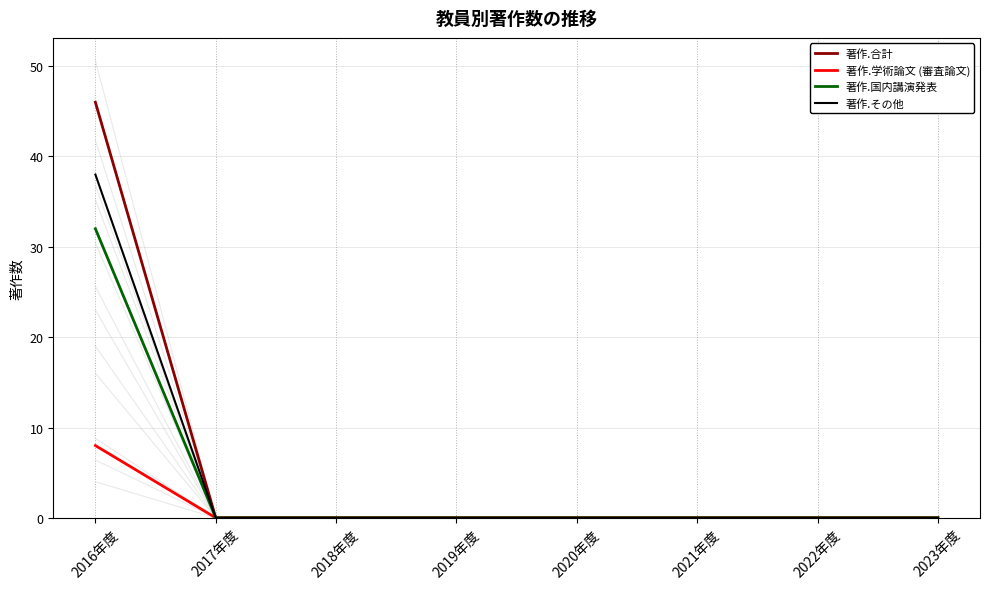

True or false: 著作.その他 and 著作.合計 cross at least once.

False